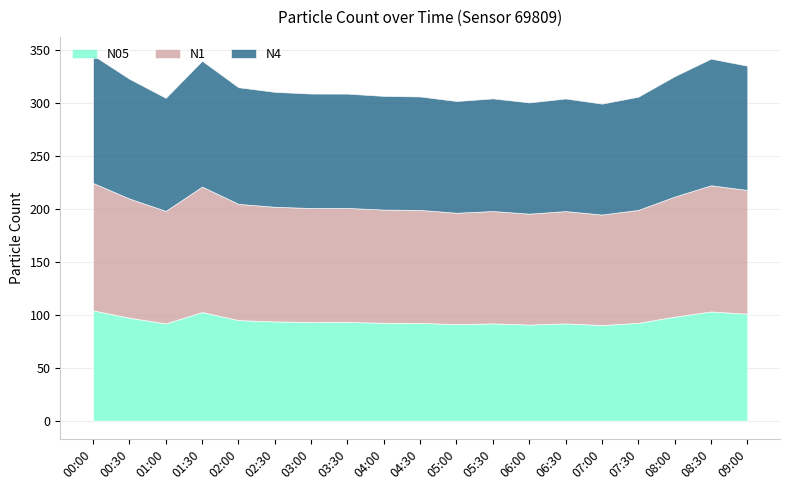

Rank the series by their maximum value, from highest to lowest.

N4, N1, N05